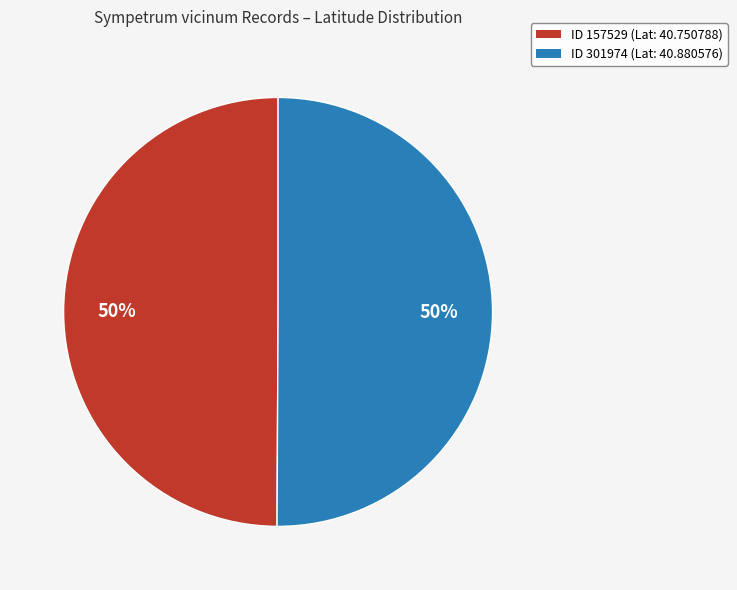

Is the sum of ID 157529 (Lat: 40.750788) and ID 301974 (Lat: 40.880576) greater than half?

Yes